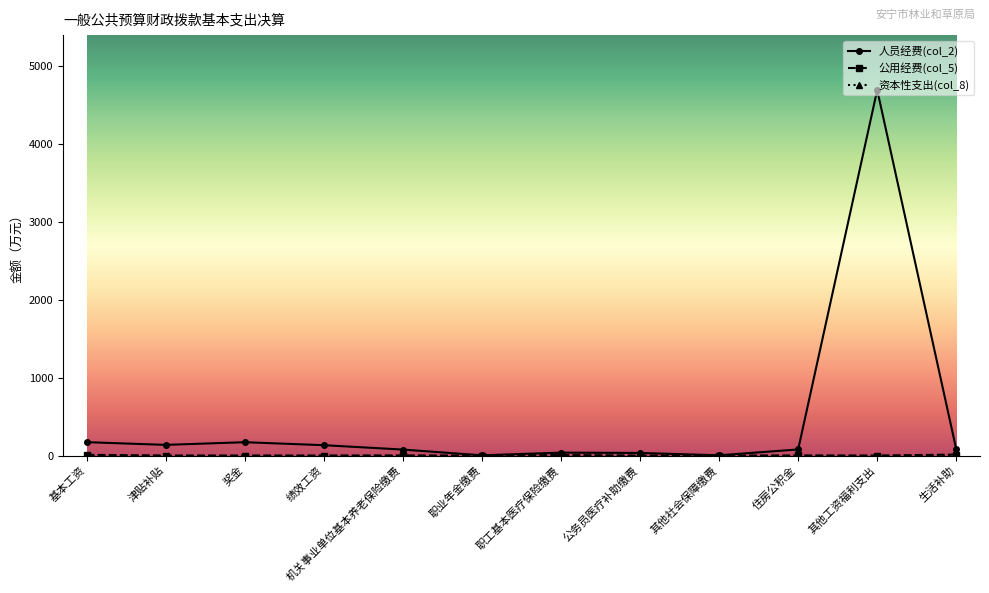

What is the greatest value displayed?

4693.6